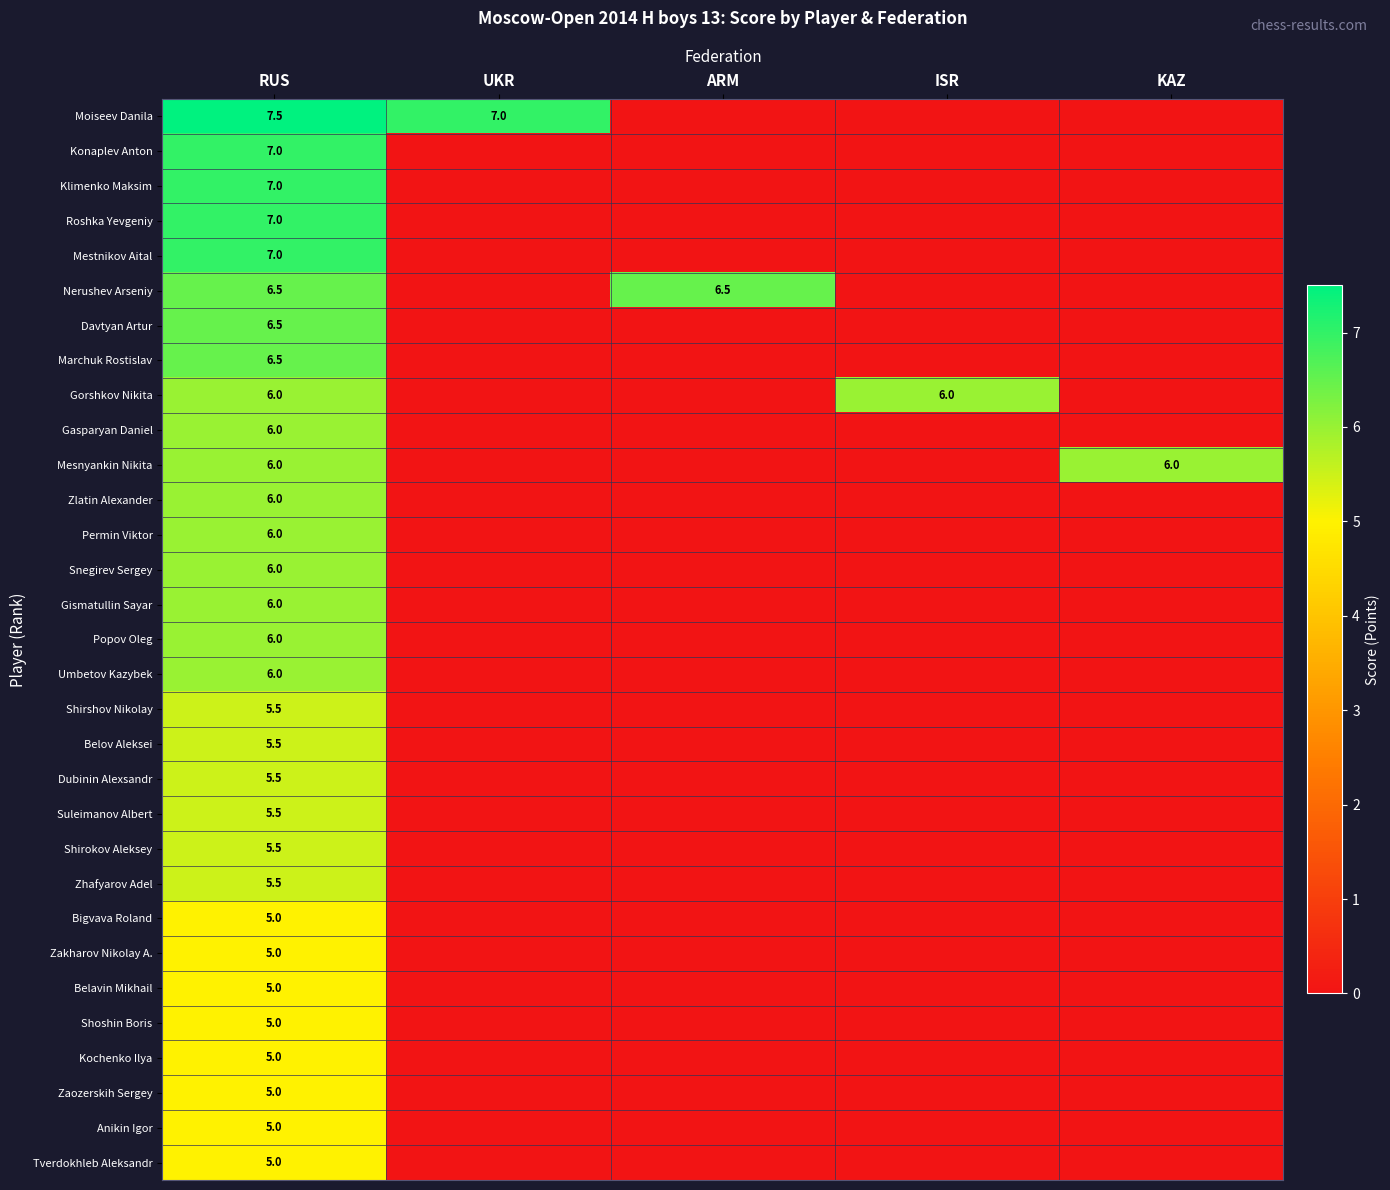

Is the value of Zakharov Nikolay A. at RUS greater than the value of Moiseev Danila at UKR?

No